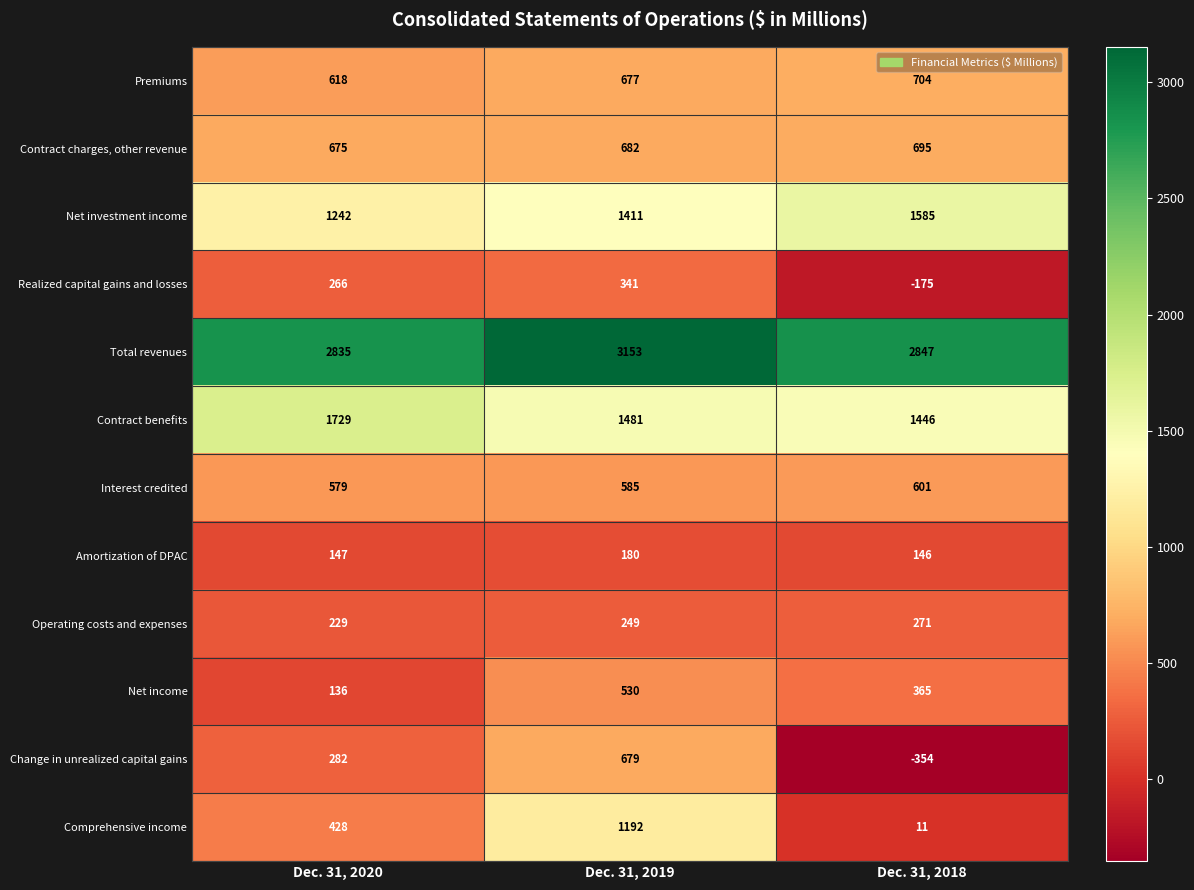

Which series has the largest range (max minus min)?

Comprehensive income